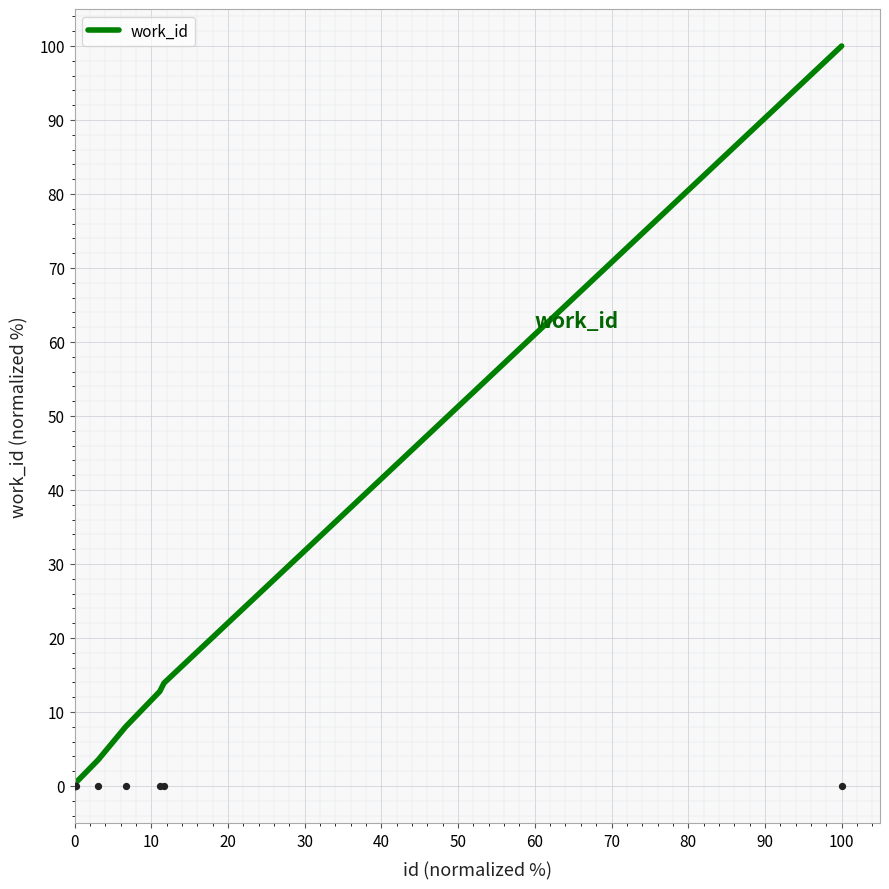

Which category has the highest value in the work_id series?

100